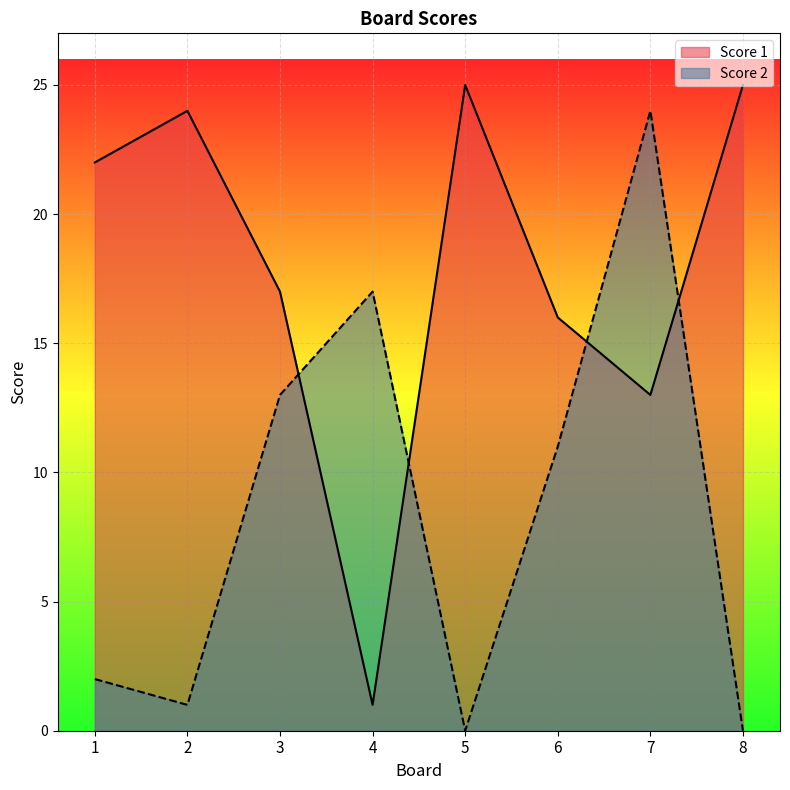

What is the difference between the maximum and second lowest values in the Score 1 series?

12